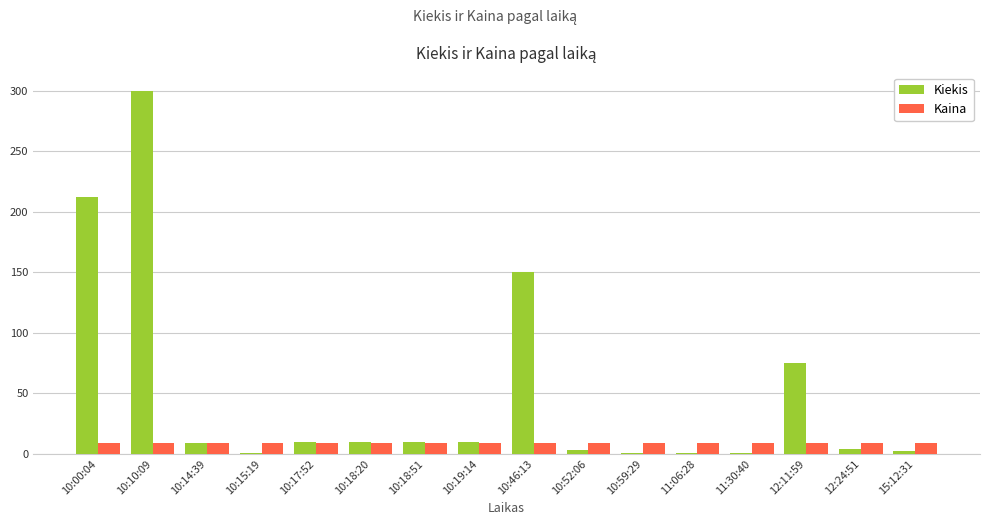

What is the minimum value for Kaina?

9.2